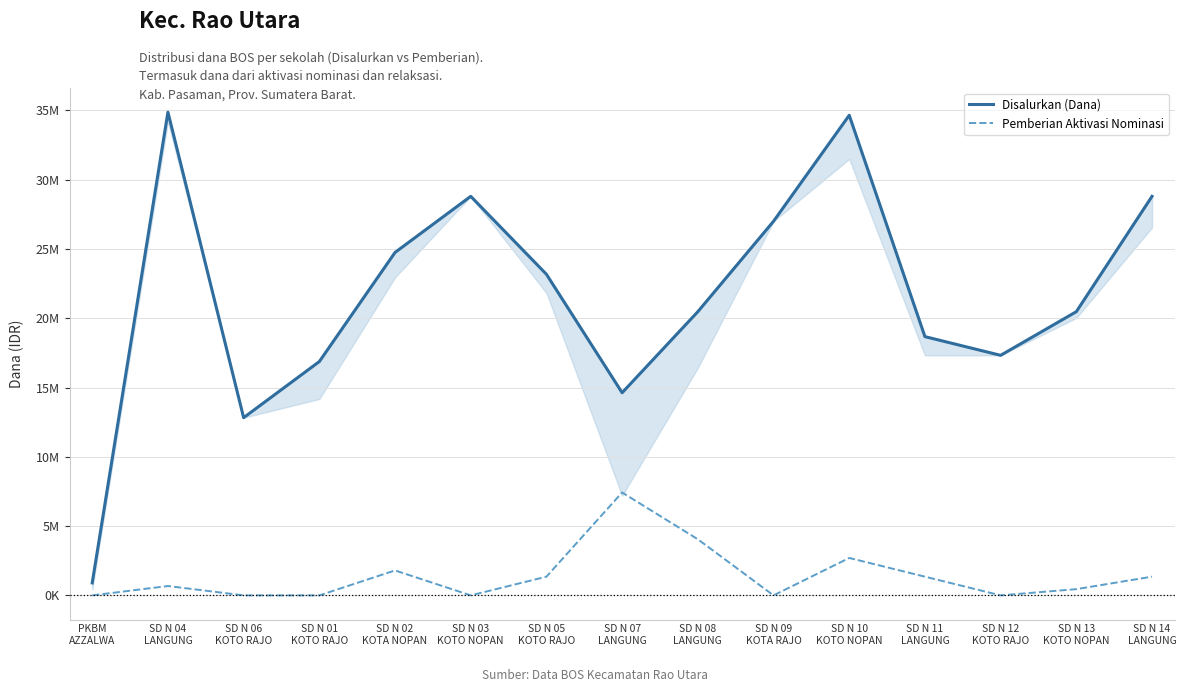

True or false: Pemberian Aktivasi Nominasi and Disalurkan (Dana) cross at least once.

False